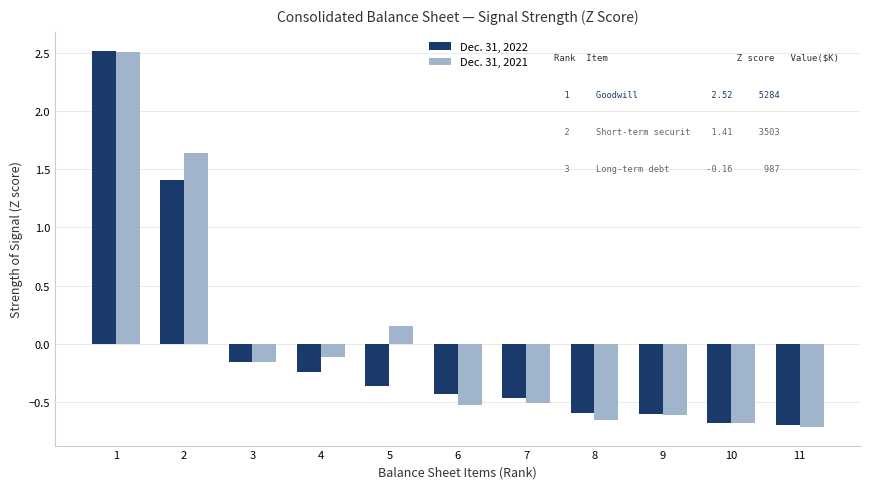

The value of Dec. 31, 2021 at 10 is -0.7. True or false?

True